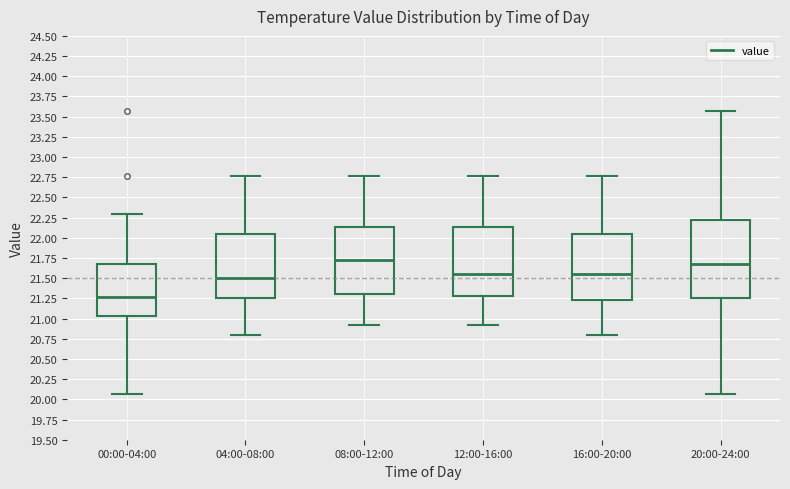

Which box's median line is the lowest?

00:00-04:00